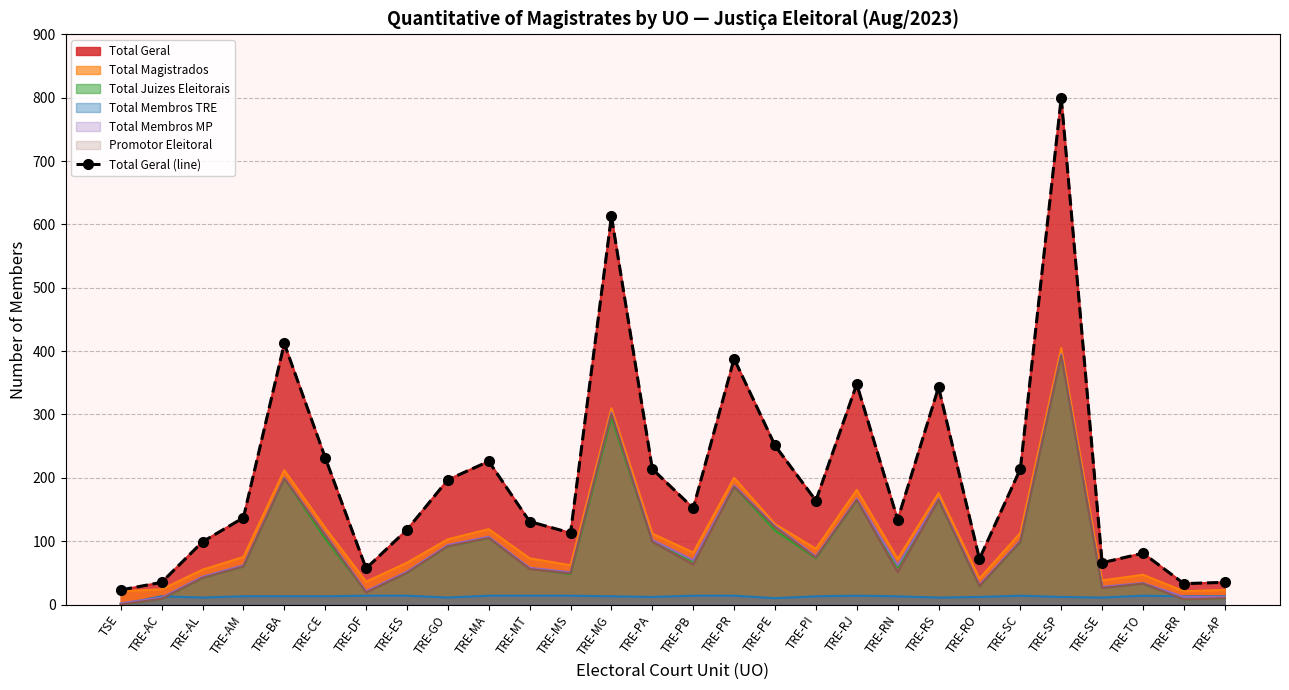

List the labels in order of value, smallest first.

TSE, TRE-RR, TRE-AC, TRE-AP, TRE-DF, TRE-SE, TRE-RO, TRE-TO, TRE-AL, TRE-MS, TRE-ES, TRE-MT, TRE-RN, TRE-AM, TRE-PB, TRE-PI, TRE-GO, TRE-PA, TRE-SC, TRE-MA, TRE-CE, TRE-PE, TRE-RS, TRE-RJ, TRE-PR, TRE-BA, TRE-MG, TRE-SP